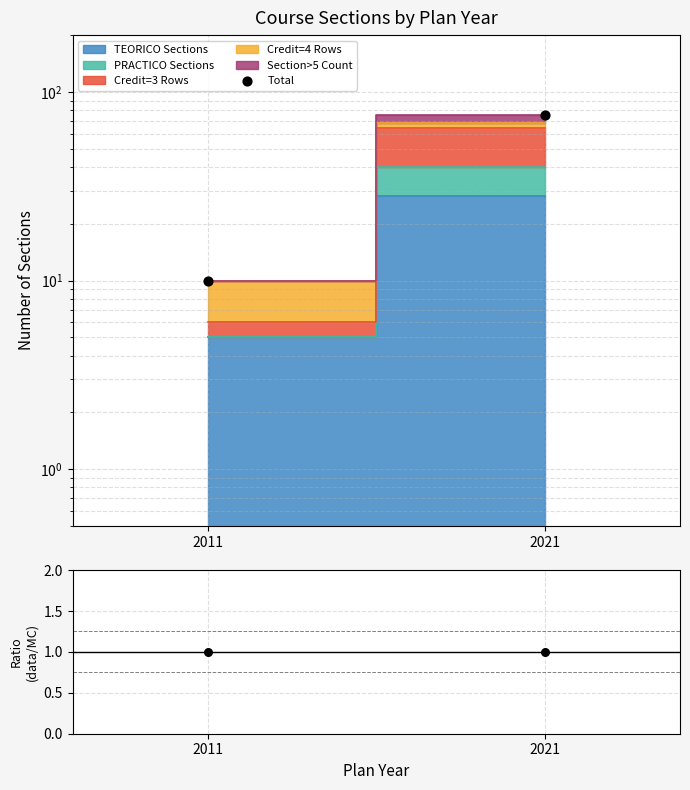

Approximately how many times larger is the value at 2011 compared to 2021?

0.1